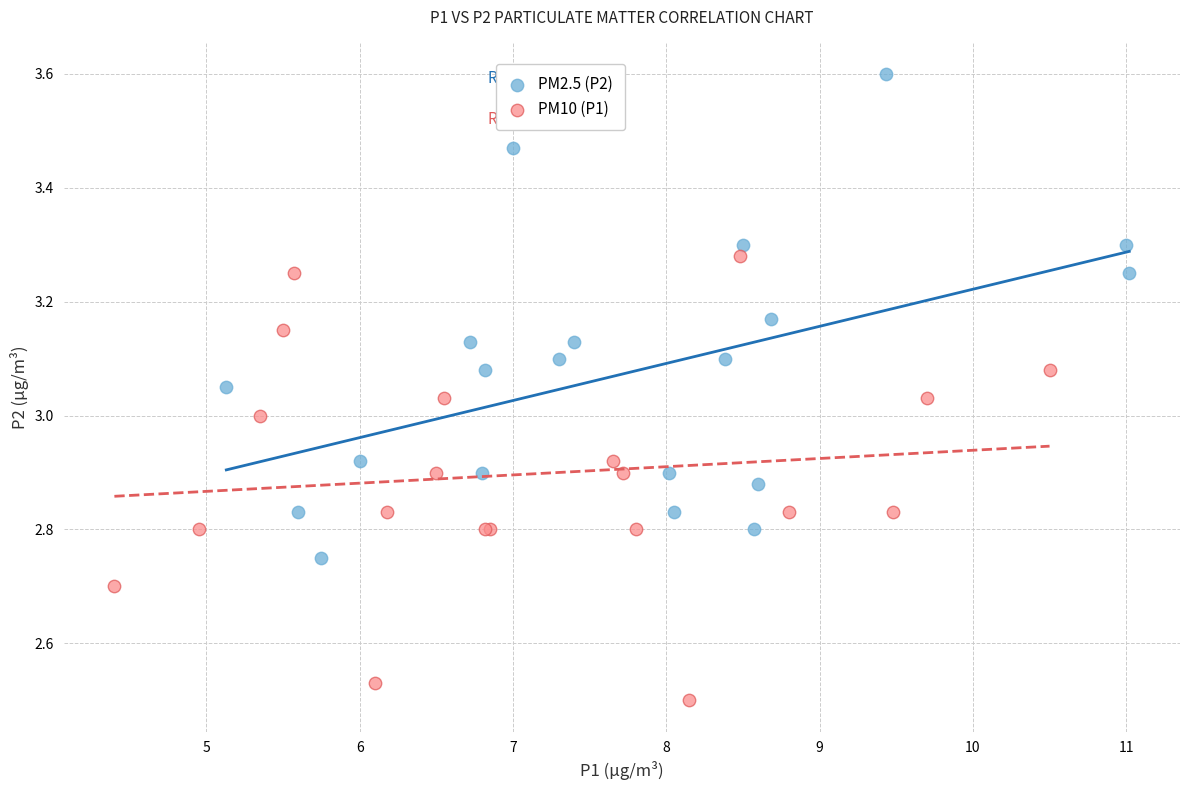

Which series reaches the maximum Y coordinate?

PM2.5 (P2)